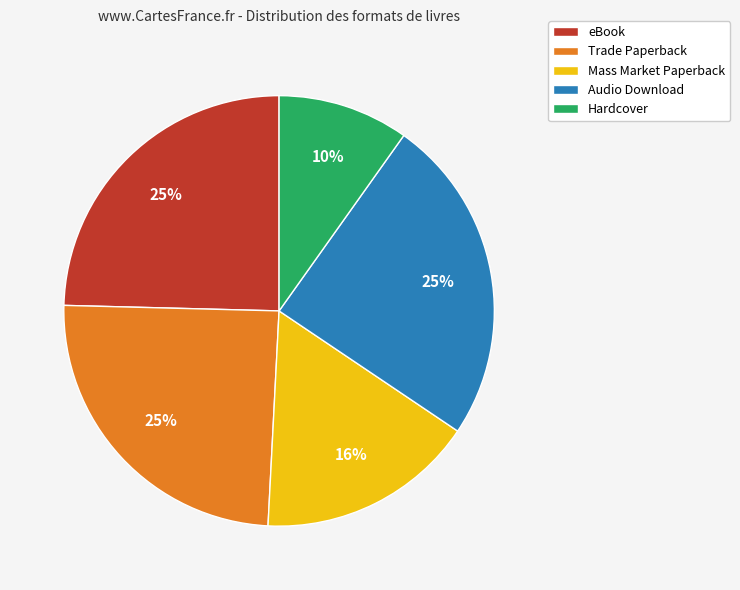

Do Hardcover and Audio Download together represent more than half of the pie?

No